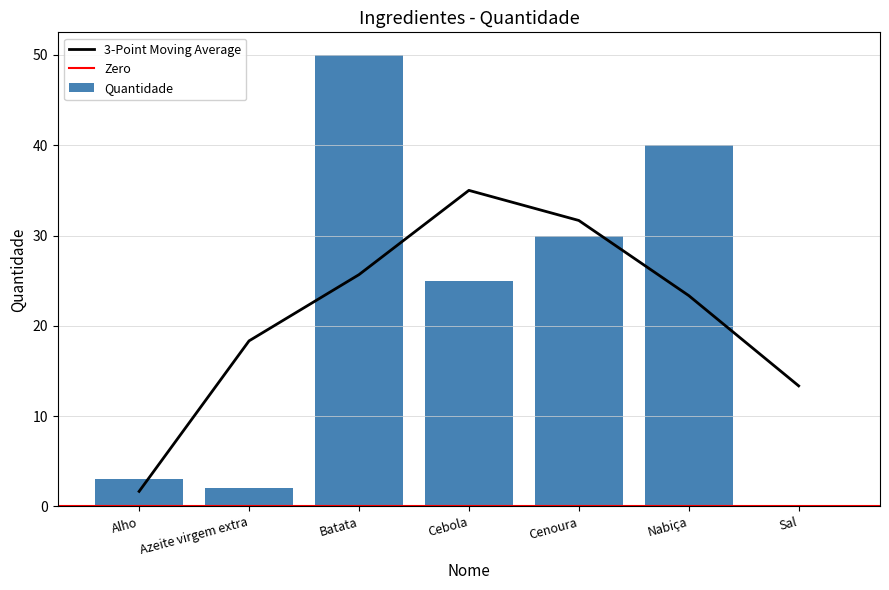

Reading left to right, transcribe all the data shown in this chart.

3.0	2.0	50.0	25.0	30.0	40.0	0.1